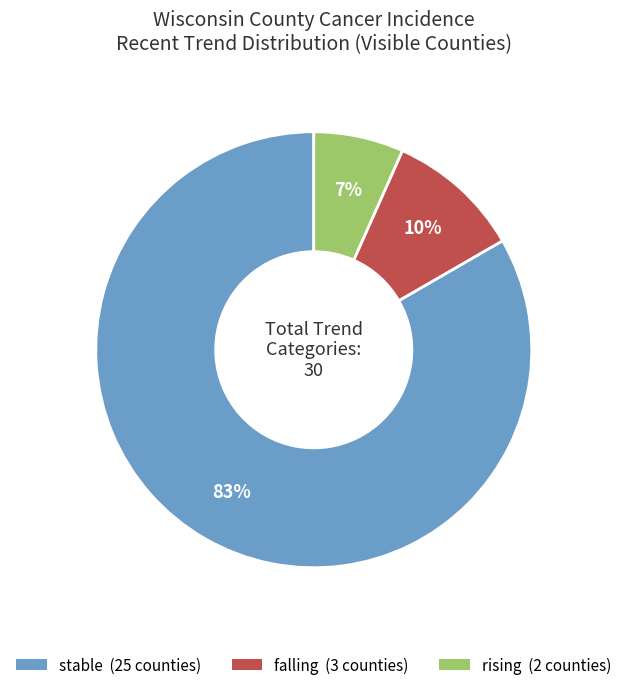

What is the largest slice in the pie chart?

stable